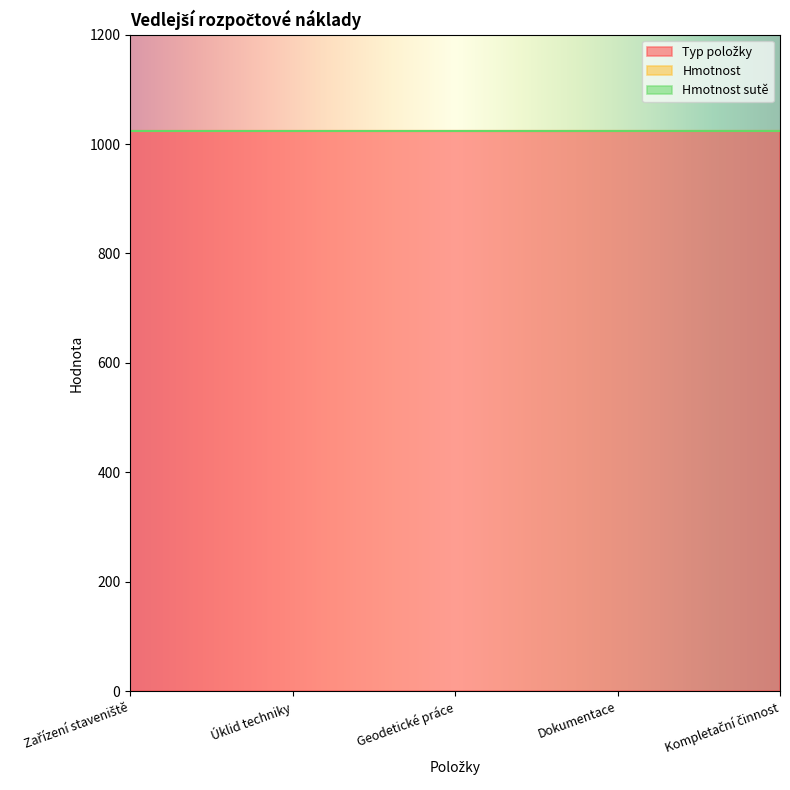

Which series changed the most between Zařízení staveniště and Dokumentace?

Typ položky